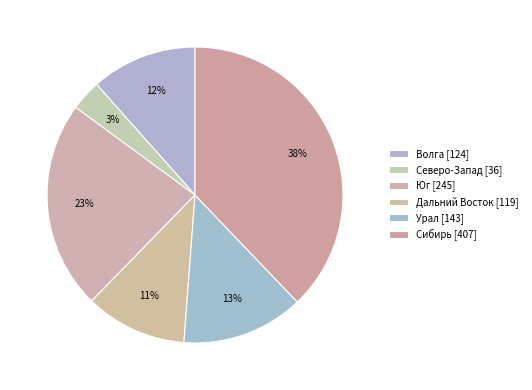

Count the number of slices in the pie.

6